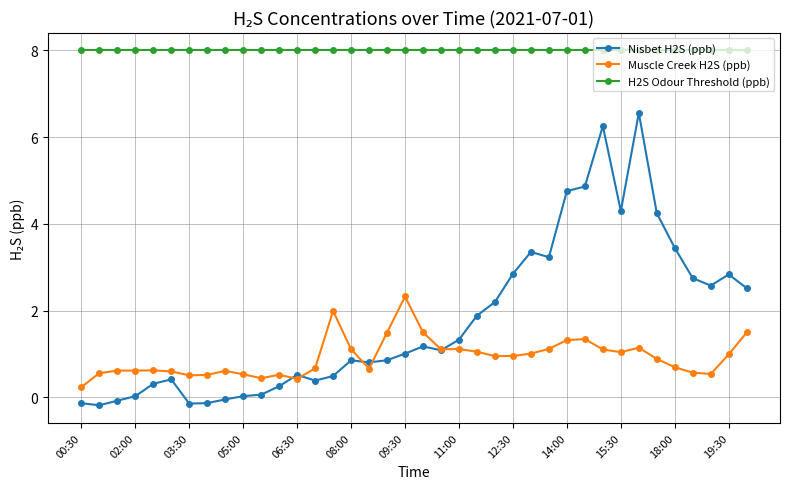

Which series has the largest range (max minus min)?

Nisbet H2S (ppb)